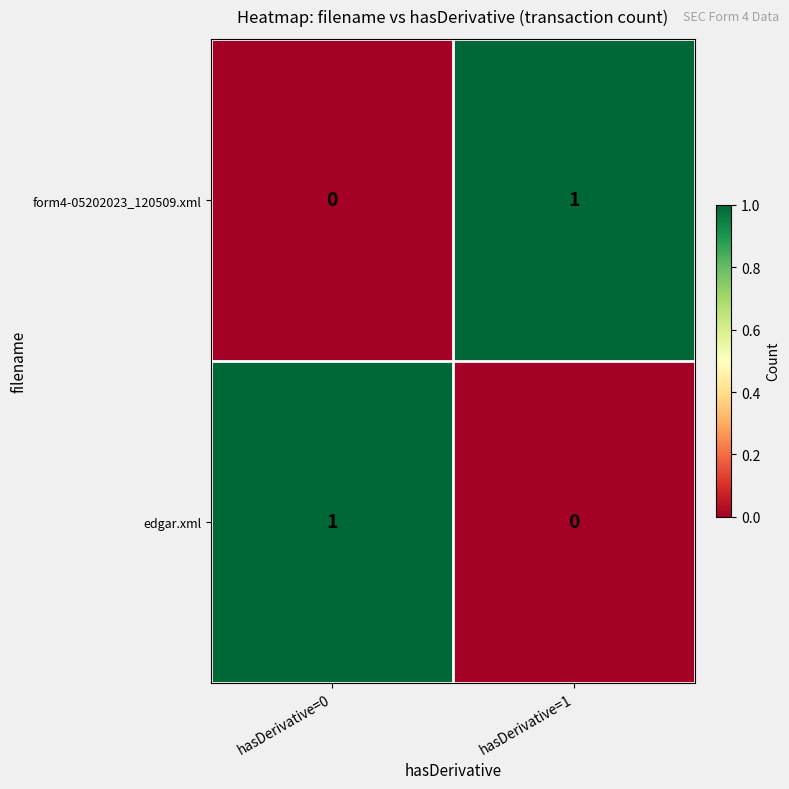

What is the difference between the highest and lowest values at hasDerivative=1?

1